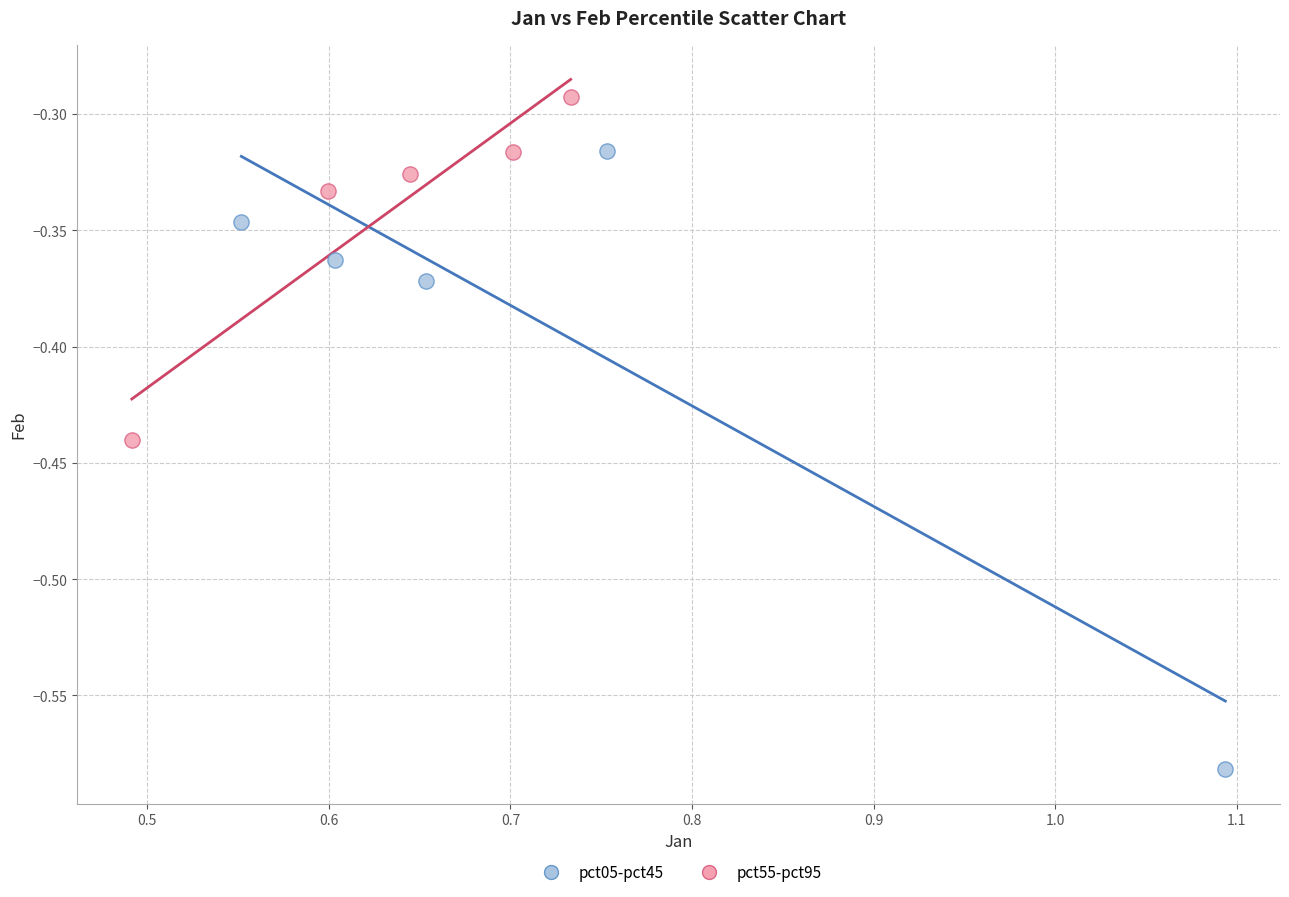

Which series reaches the maximum Y coordinate?

pct55-pct95